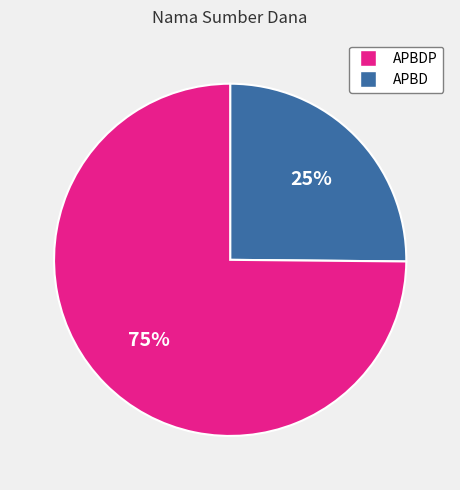

Is there a majority slice in this chart?

Yes